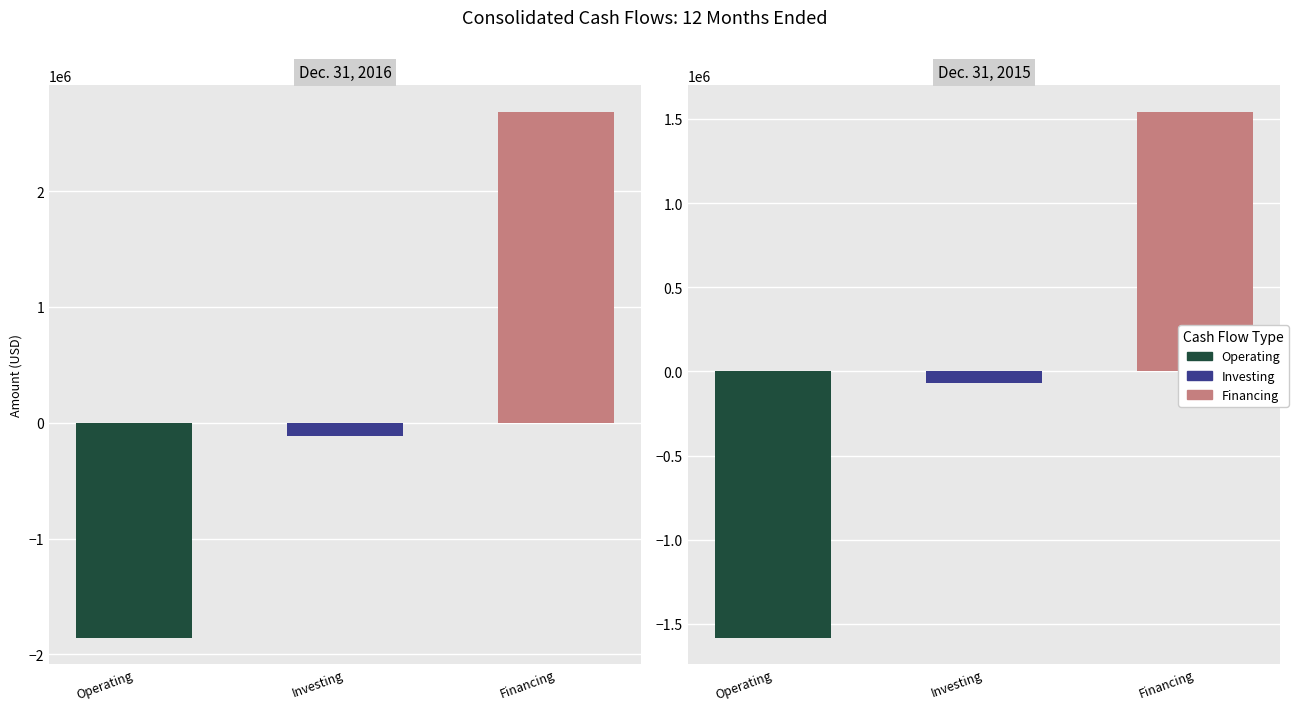

How many bars are there in each group?

3